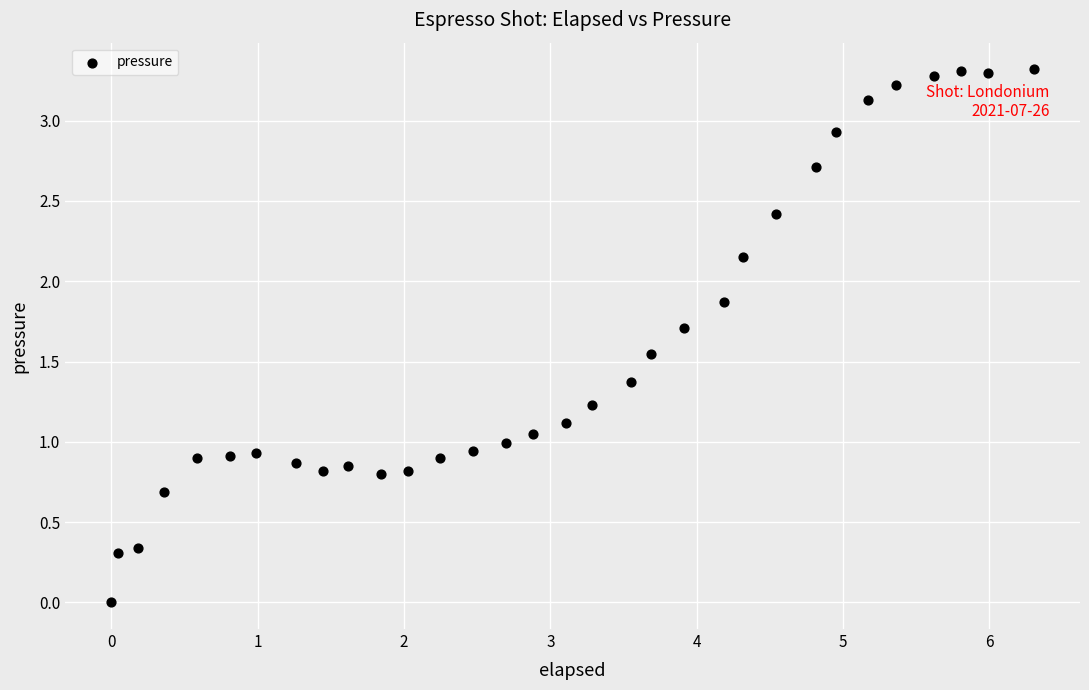

What is the range of Y values (max minus min)?

3.3